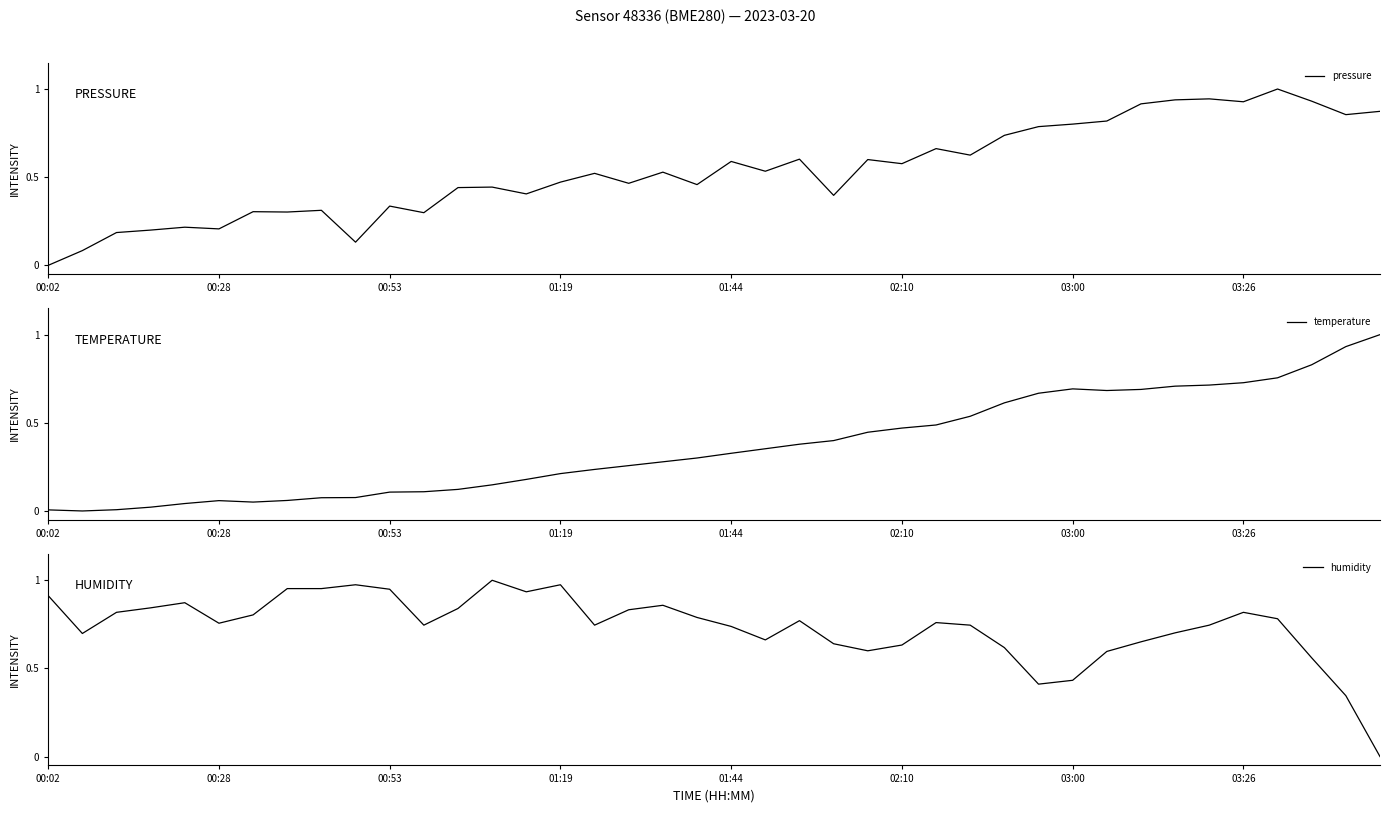

True or false: humidity has more than 2 interior local peaks.

True